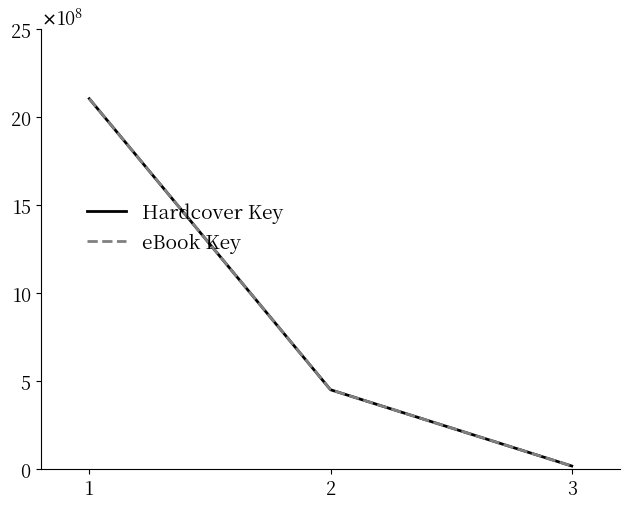

Is this an area chart (filled region under the line)?

No